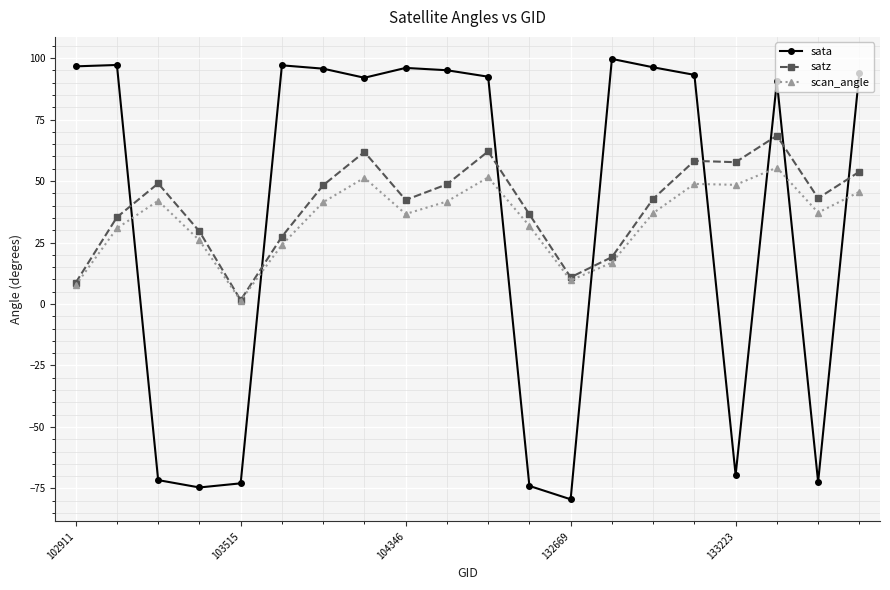

What is the value of the scan_angle point at the 13th from the left?

9.6